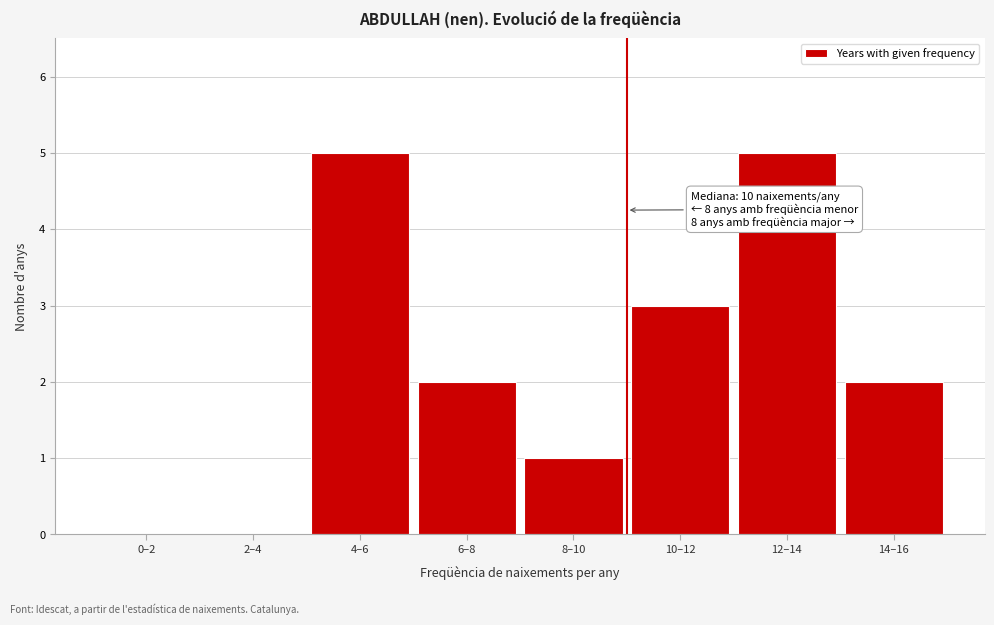

Reading left to right, what are all the values shown in this chart?

0–2=0	2–4=0	4–6=5	6–8=2	8–10=1	10–12=3	12–14=5	14–16=2